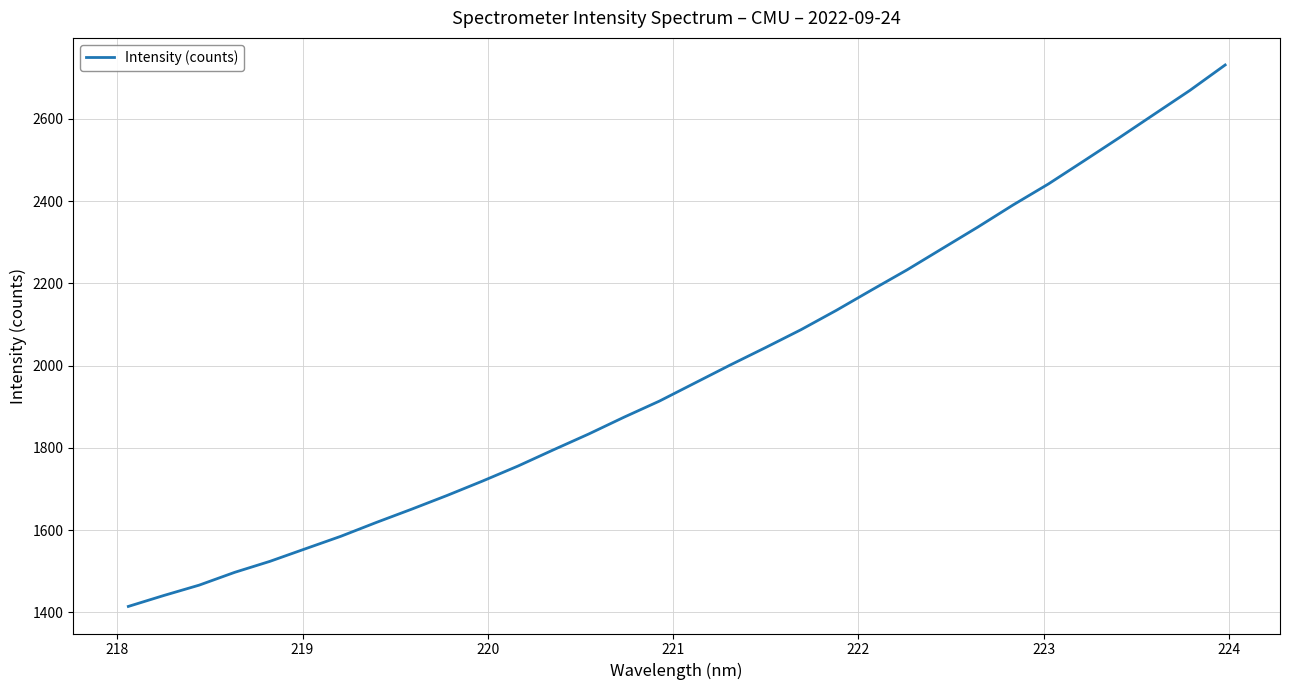

What is the average value?

1984.2